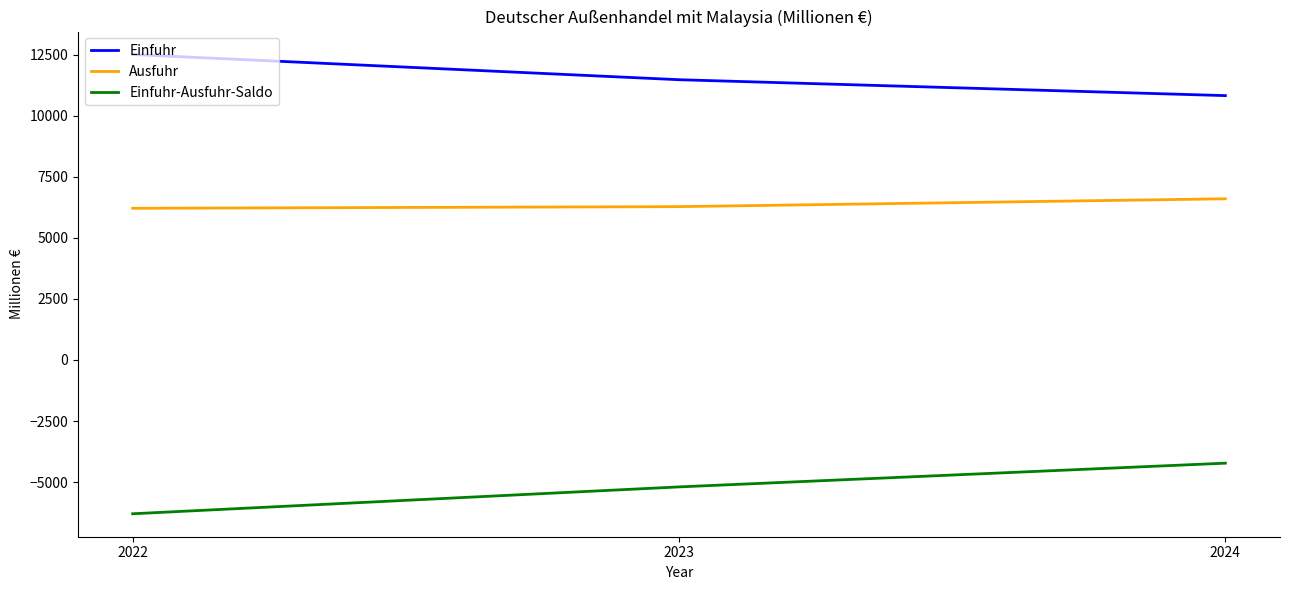

What is the total value across all series at 2022?

12424